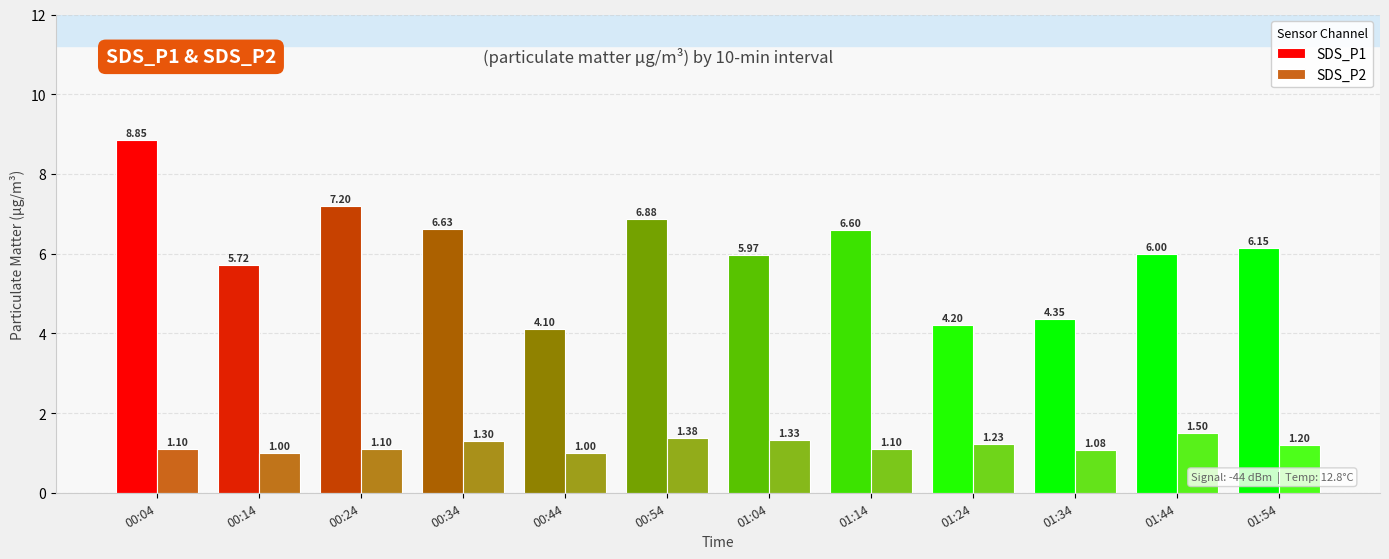

Does the chart contain stacked bars?

No